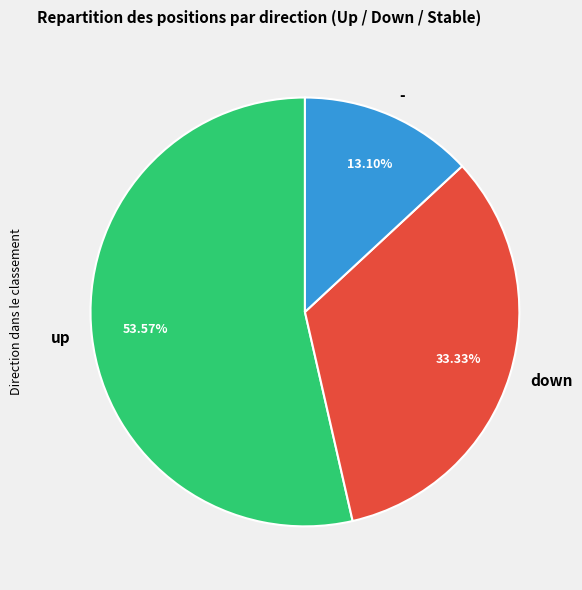

To the nearest percent, what percentage of the pie is -?

13%